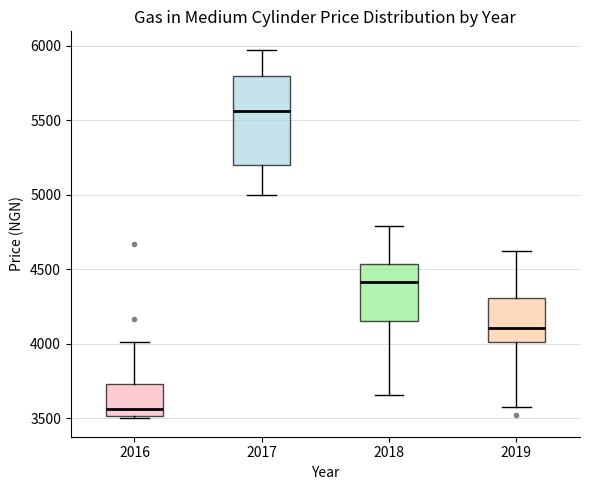

Which box's median line is the highest?

2017